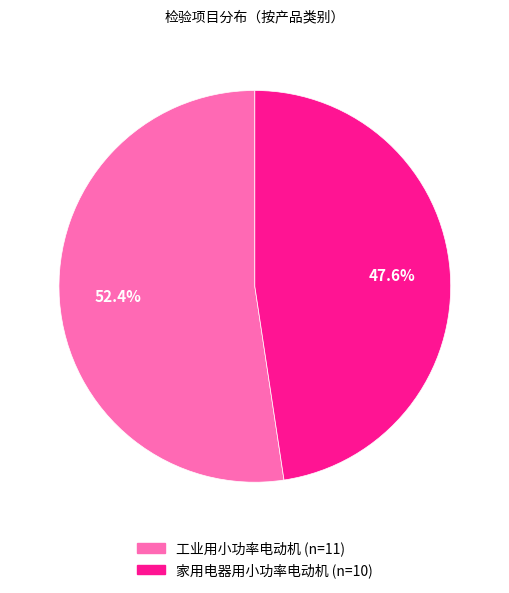

To the nearest percent, what portion does 工业用小功率电动机 represent?

52%